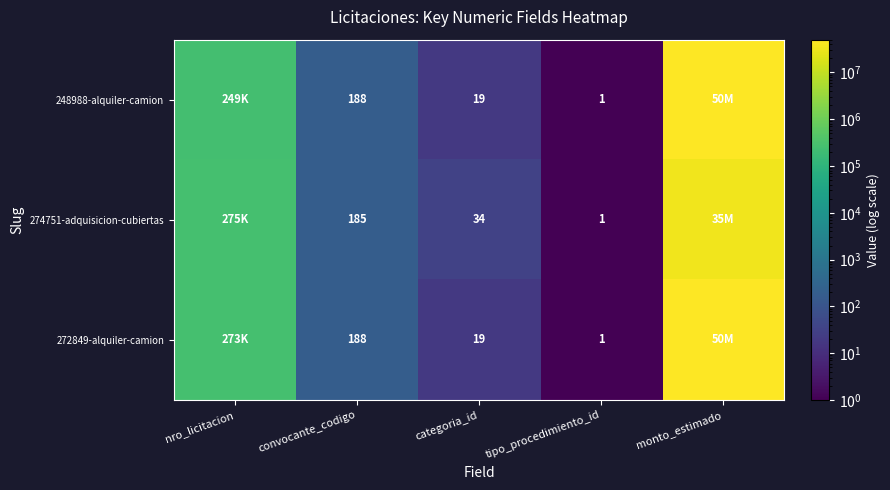

What is the difference between the 248988-alquiler-camion values at categoria_id and convocante_codigo?

169